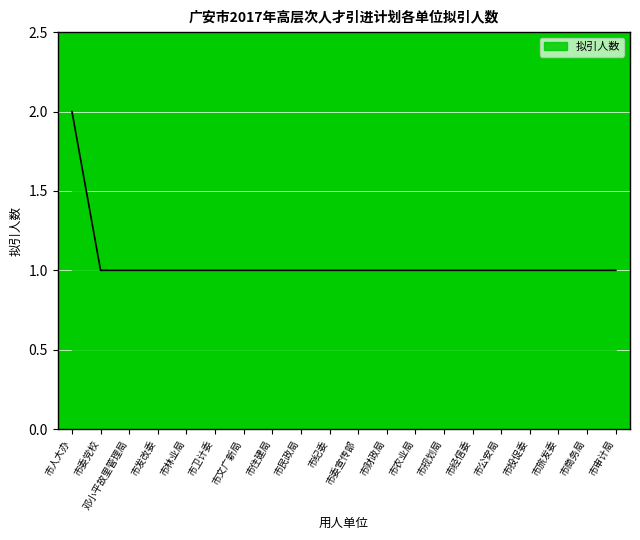

Reading left to right, list all the values displayed in this chart.

市人大办=2	市委党校=1	邓小平故里管理局=1	市发改委=1	市林业局=1	市卫计委=1	市文广新局=1	市住建局=1	市民政局=1	市纪委=1	市委宣传部=1	市财政局=1	市农业局=1	市规划局=1	市经信委=1	市公安局=1	市投促委=1	市旅发委=1	市商务局=1	市审计局=1